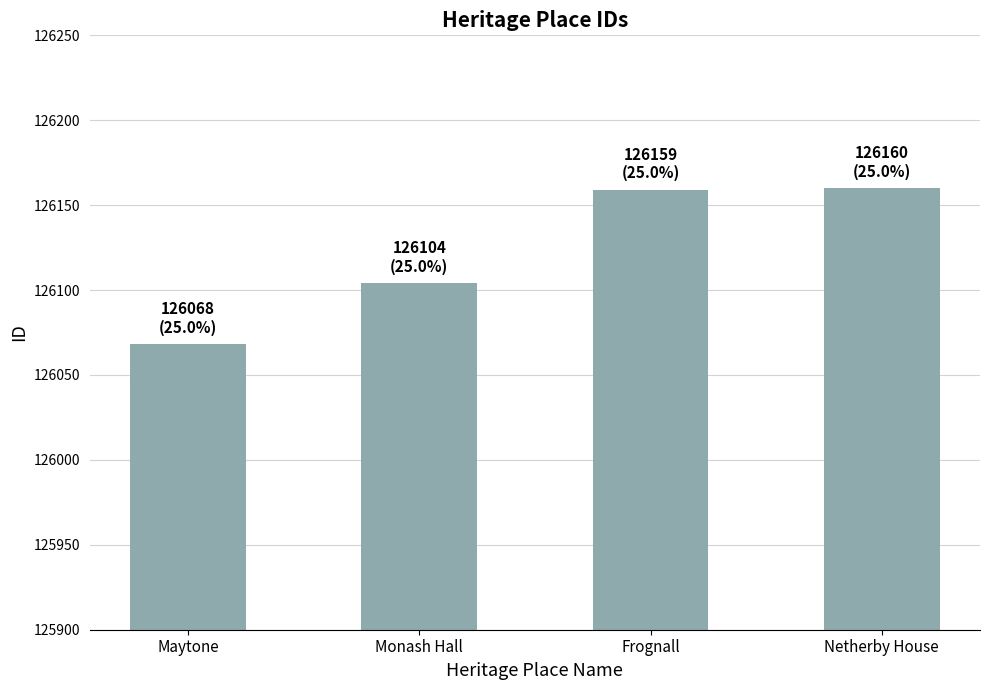

How many data points does each series have?

4